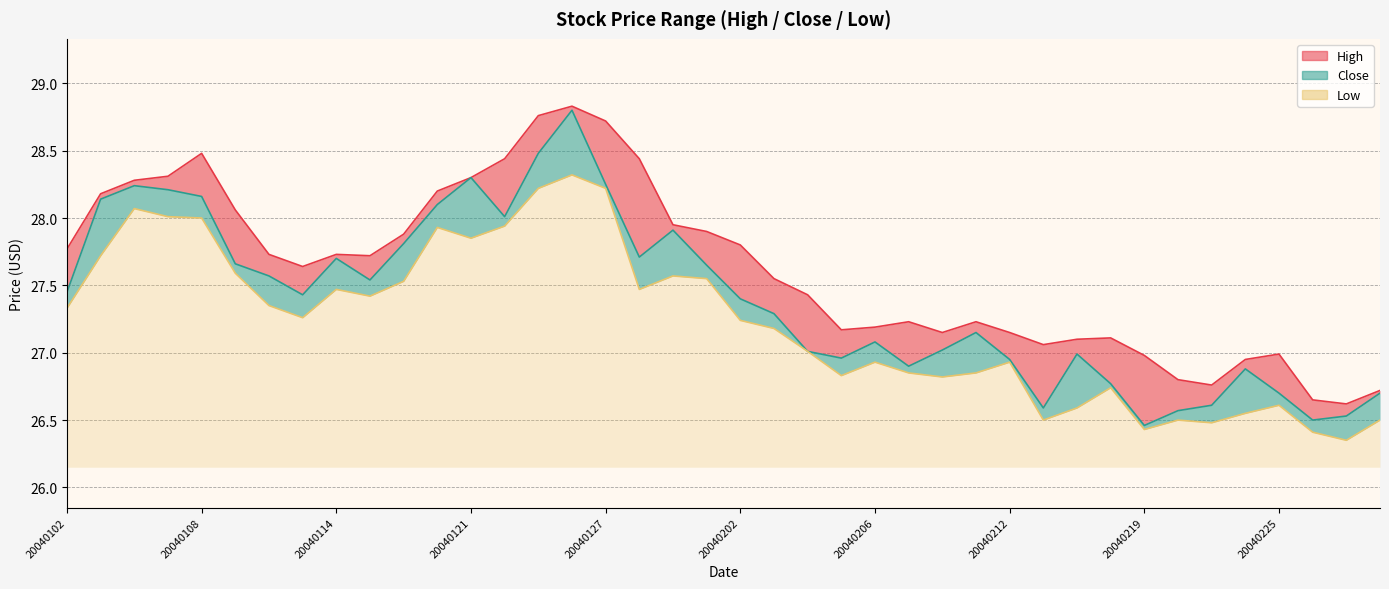

True or false: Close and Low cross at least once.

False